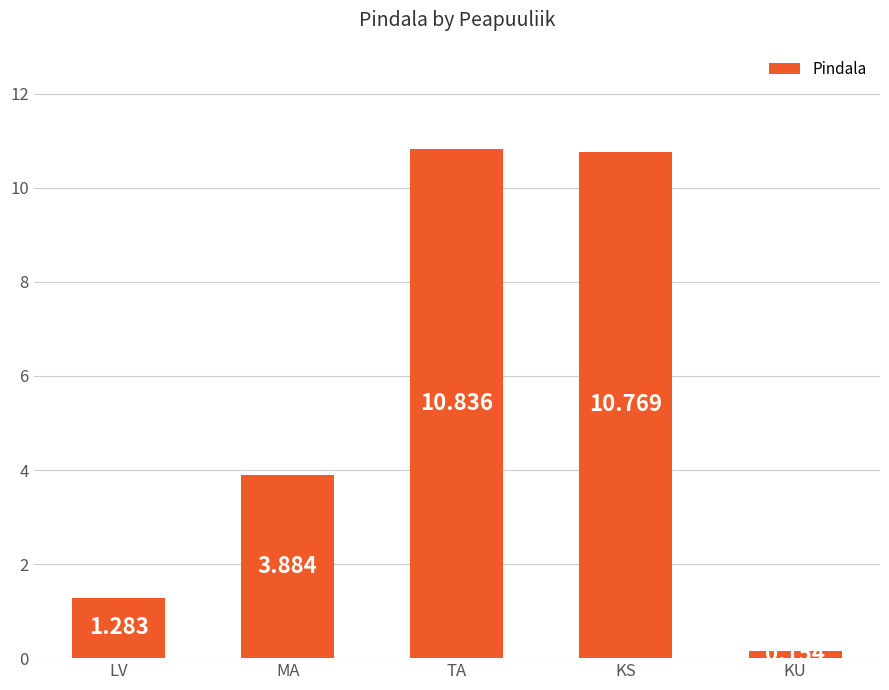

What is the change in value from LV to TA?

+9.6